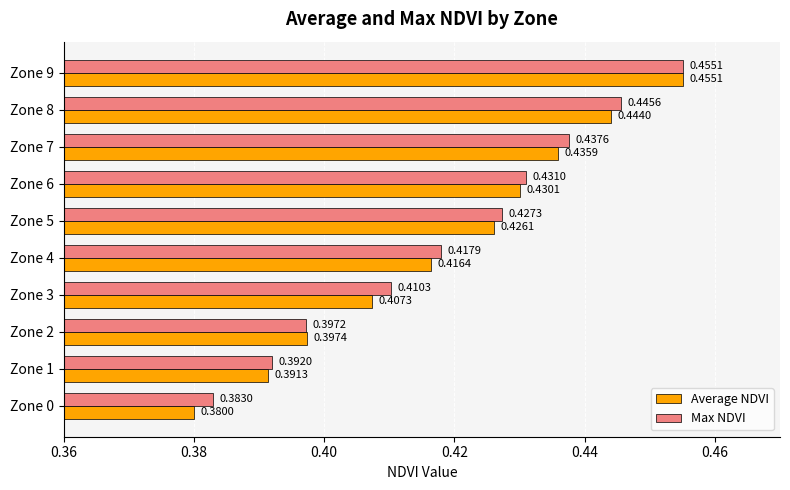

At which label is Max NDVI closest to 0?

Zone 0